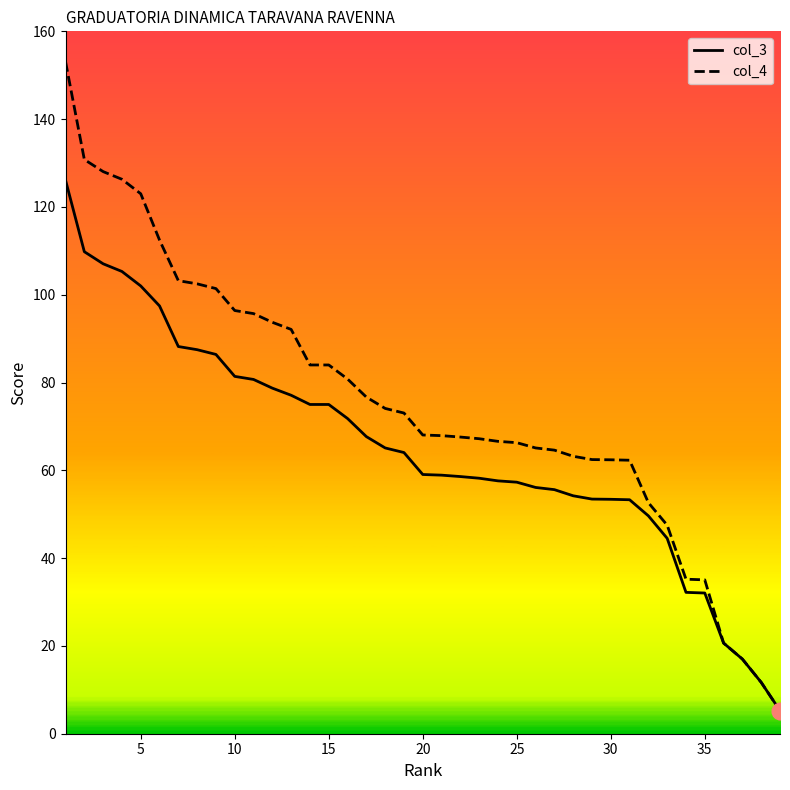

What is the maximum value for col_3?

126.1